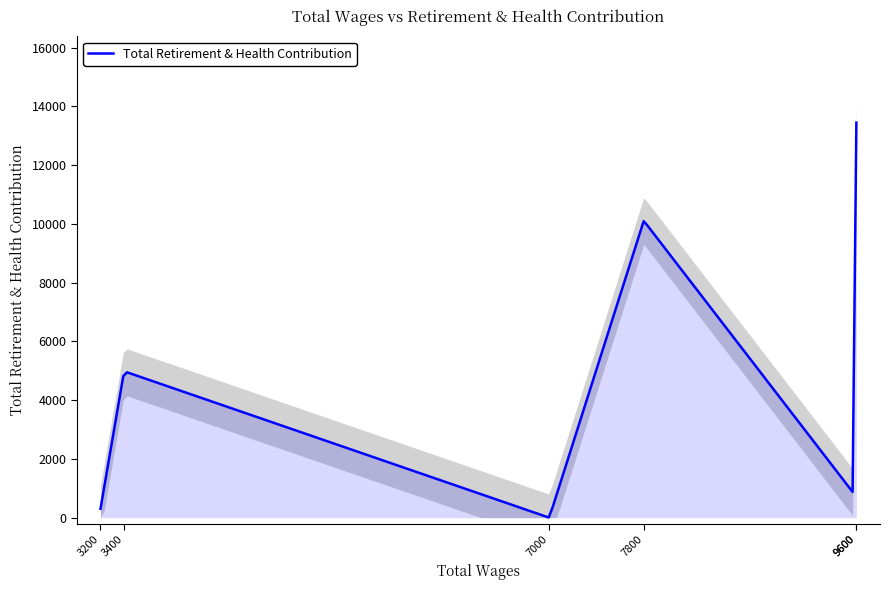

How many points are lower than both their immediate neighbors (excluding endpoints)?

2